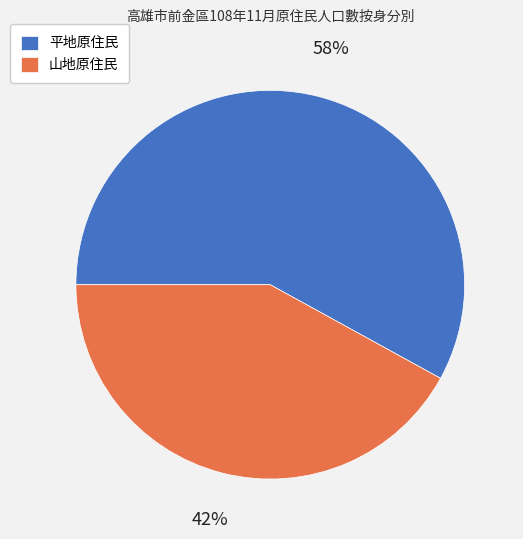

True or false: 平地原住民 accounts for 58% of the total.

True